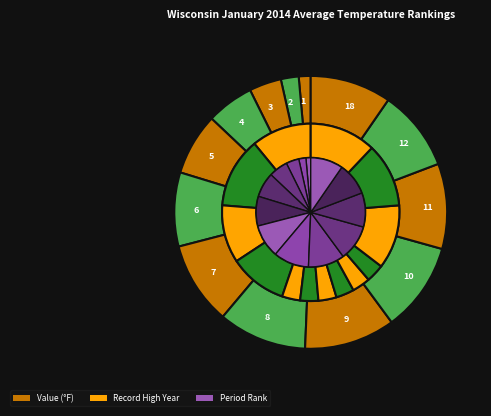

The 3 slice represents 4% of the pie. True or false?

True